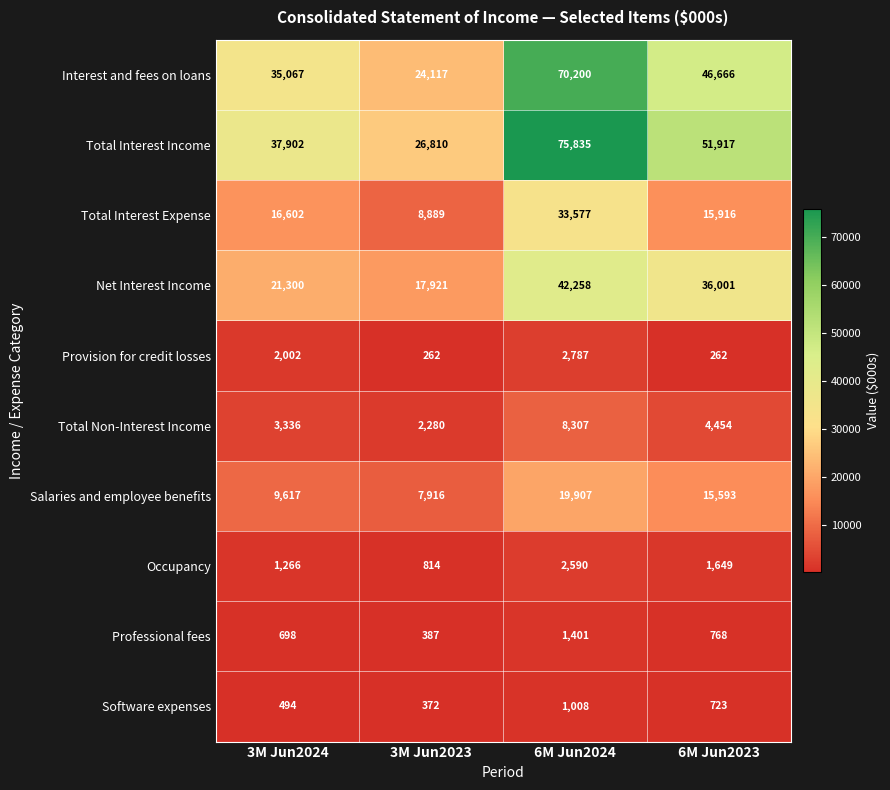

What is the minimum value for Salaries and employee benefits?

7916